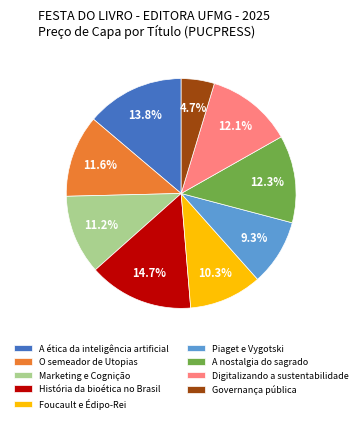

To the nearest percent, what is the difference between the Governança pública and Foucault e Édipo-Rei slice percentages?

6%